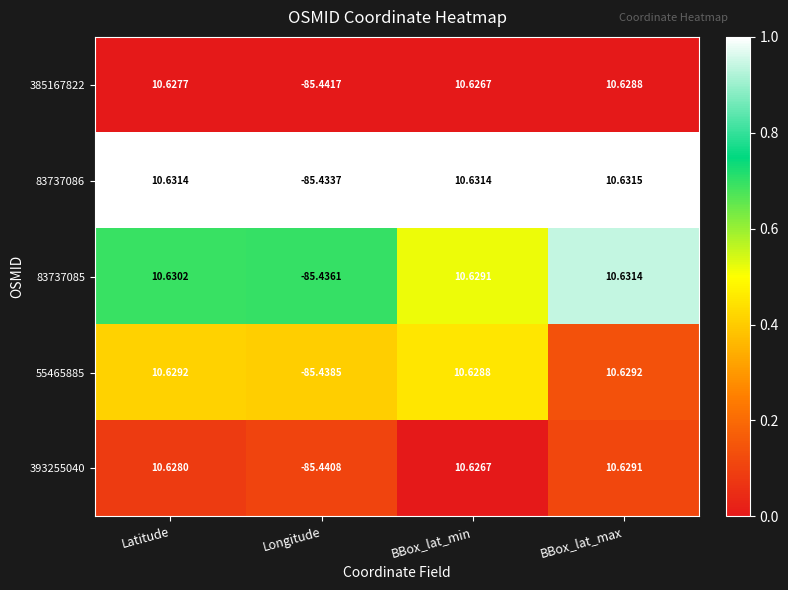

At which label is 393255040 closest to -37?

BBox_lat_min